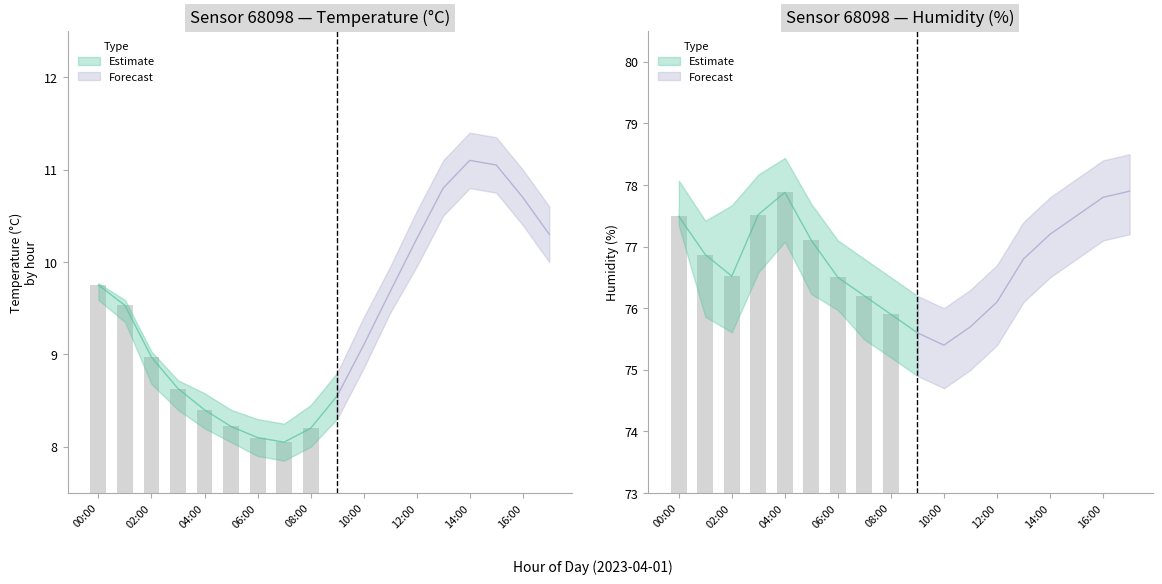

What is the sum of all temperature_lower values?

165.0